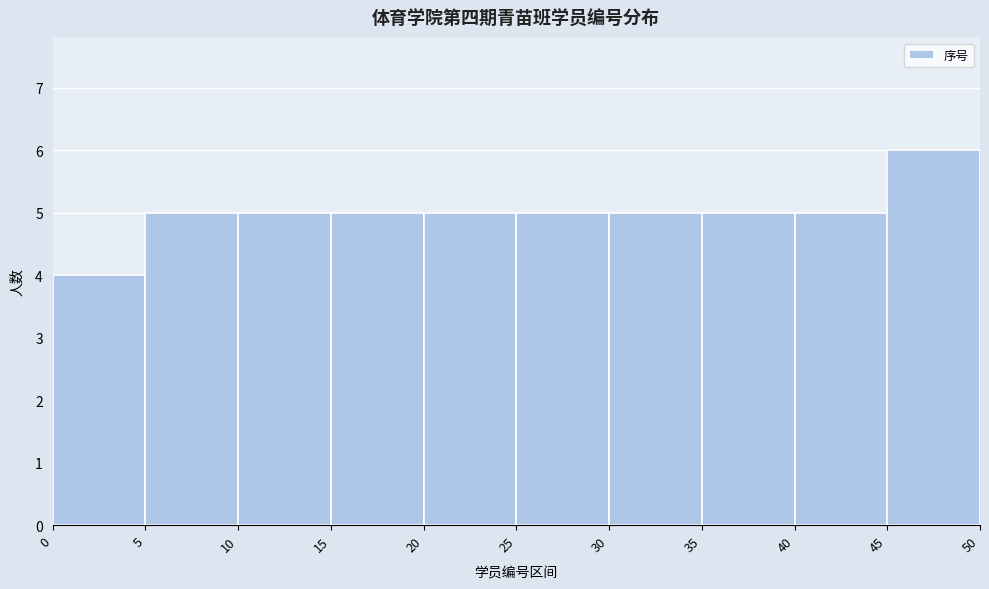

Over which range of the x-axis is the bar tallest?

45 to 50